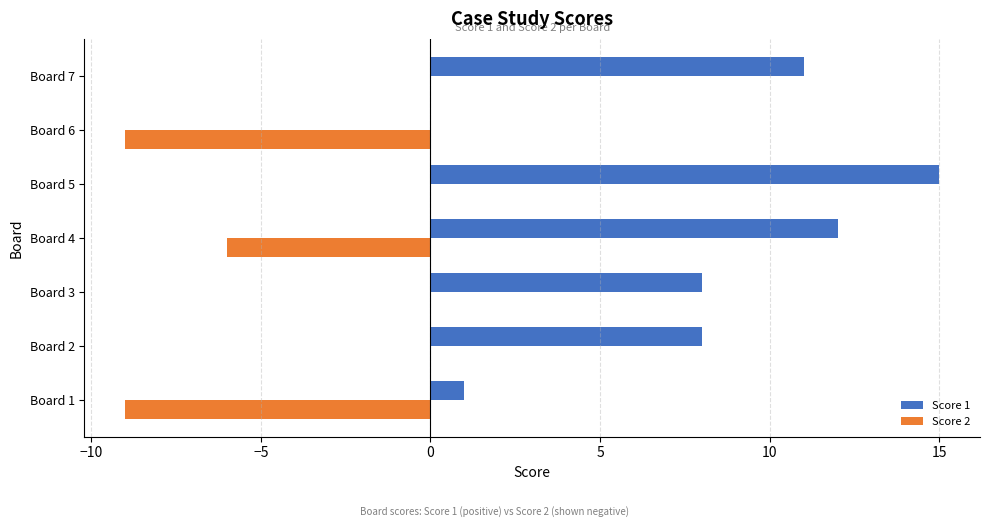

At which category is the sum across all series the highest?

Board 5